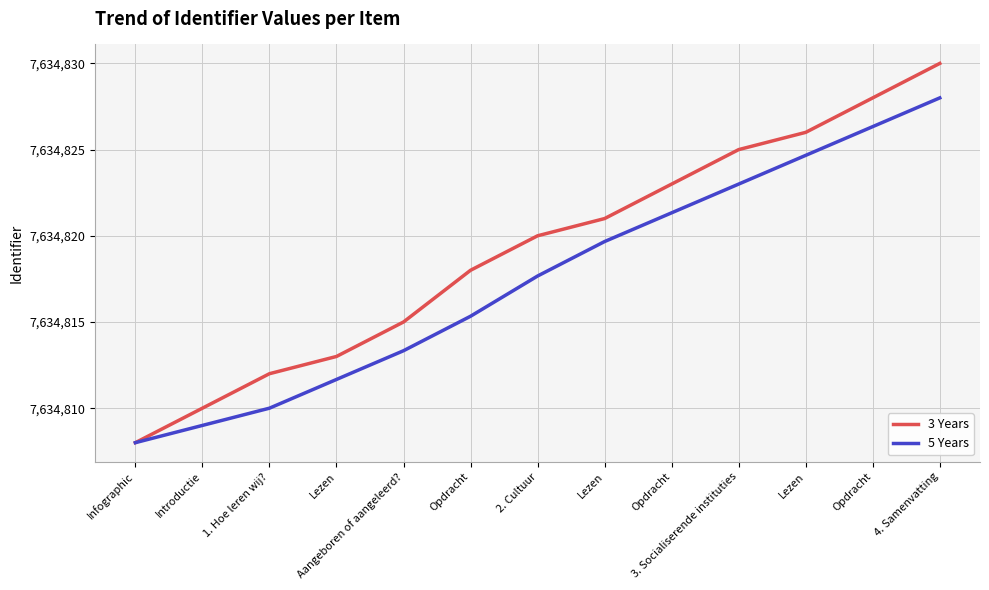

What is the difference between the 3 Years values at 2. Cultuur and Lezen?

6.0